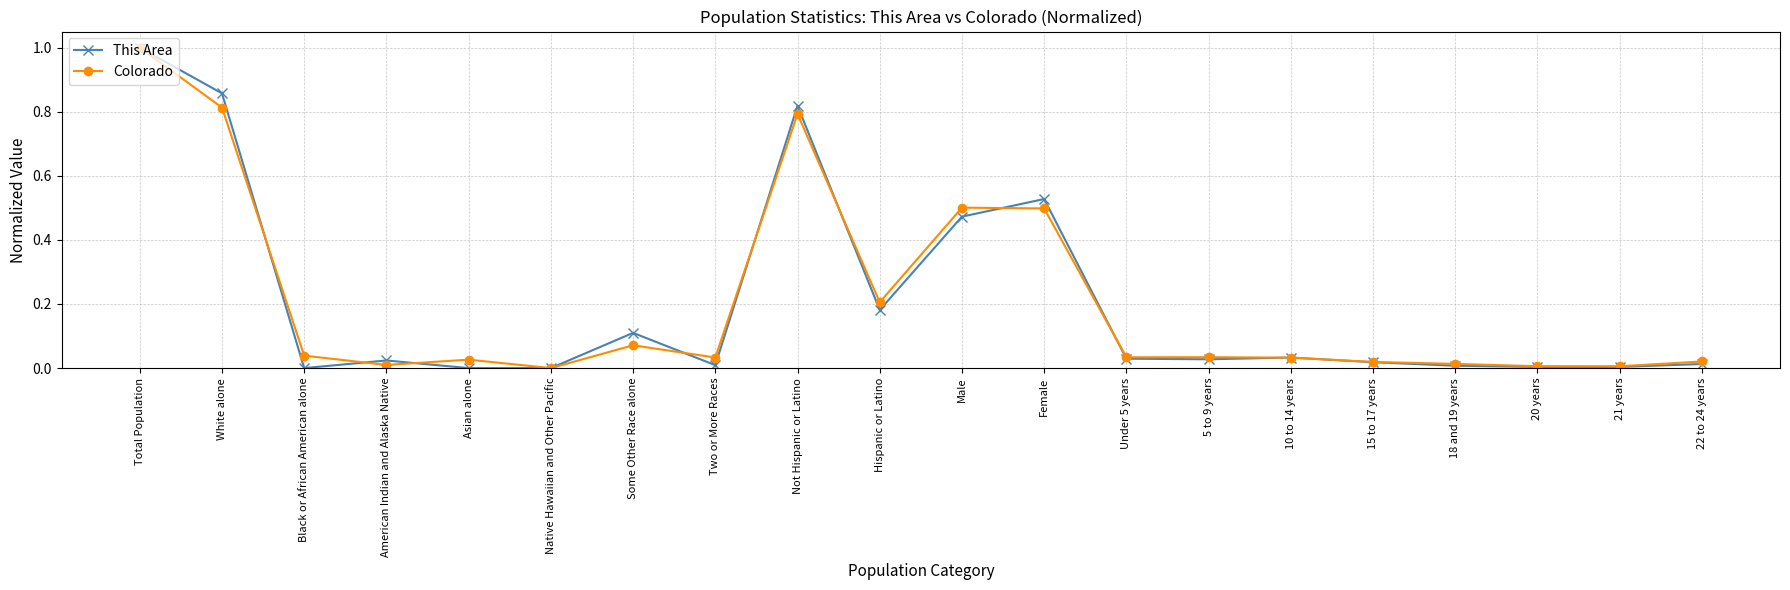

How many lines are shown in the chart?

2